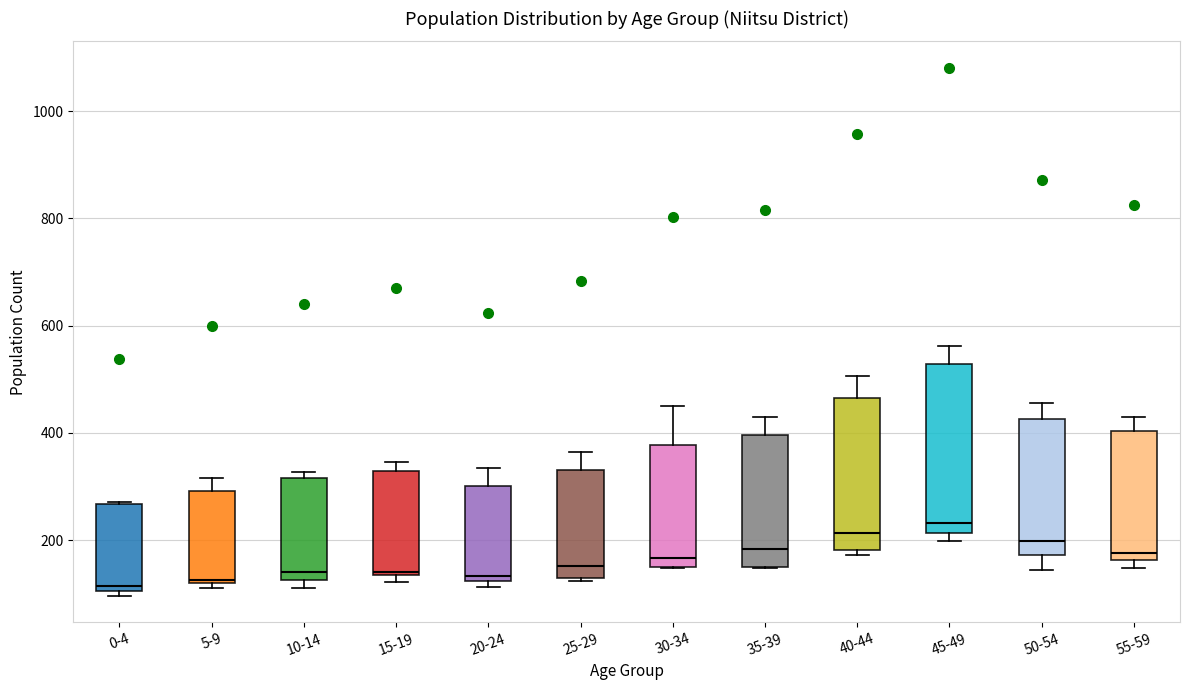

Reading left to right, read every box against the y-axis: the position of its median line, the range the box covers, and the ends of its whiskers. The values are not printed on the chart, so give them approximately, as read against the axis.

0-4: median 120, box 100 to 260, whiskers 100 (just below the box's lower edge) to 280
5-9: median 120, box 120 to 300, whiskers 120 (just below the box's lower edge) to 320
10-14: median 140, box 120 to 320, whiskers 120 (just below the box's lower edge) to 320 (just above the box's upper edge)
15-19: median 140, box 140 to 320, whiskers 120 to 340
20-24: median 140, box 120 to 300, whiskers 120 (just below the box's lower edge) to 340
25-29: median 160, box 120 to 340, whiskers 120 to 360
30-34: median 160, box 140 to 380, whiskers 140 to 460
35-39: median 180, box 140 to 400, whiskers 140 to 420
40-44: median 220, box 180 to 460, whiskers 180 (just below the box's lower edge) to 500
45-49: median 240, box 220 to 520, whiskers 200 to 560
50-54: median 200, box 180 to 420, whiskers 140 to 460
55-59: median 180, box 160 to 400, whiskers 140 to 440